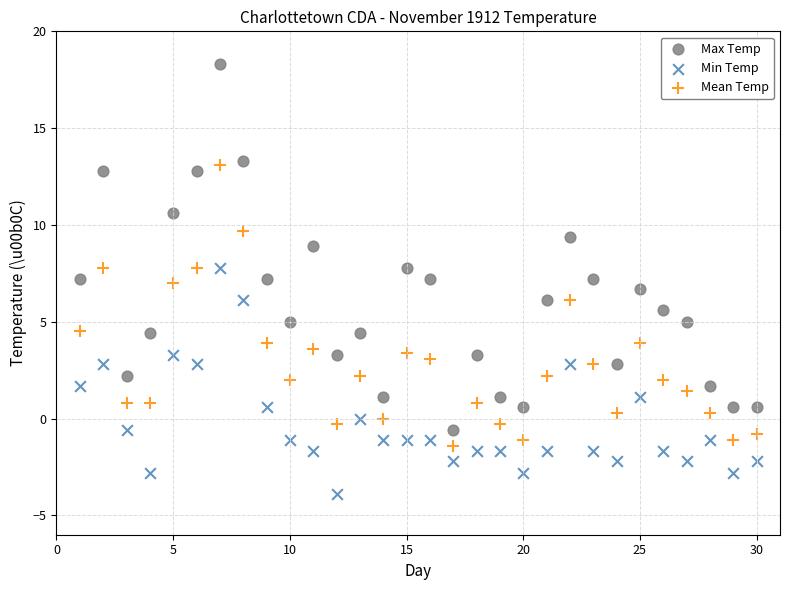

Across all data points, what is the range of X values (max minus min)?

29.0